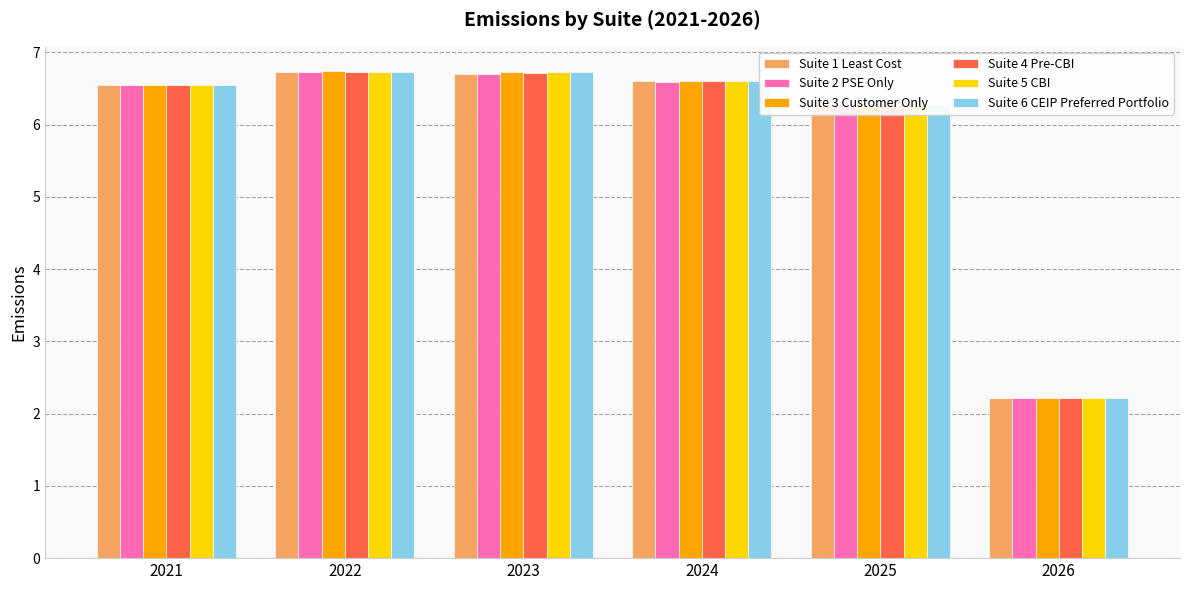

Reading left to right, what are all the values shown in this chart?

Suite 1 Least Cost: 6.5	6.7	6.7	6.6	6.3	2.2
Suite 2 PSE Only: 6.5	6.7	6.7	6.6	6.3	2.2
Suite 3 Customer Only: 6.5	6.7	6.7	6.6	6.3	2.2
Suite 4 Pre-CBI: 6.5	6.7	6.7	6.6	6.3	2.2
Suite 5 CBI: 6.5	6.7	6.7	6.6	6.3	2.2
Suite 6 CEIP Preferred Portfolio: 6.5	6.7	6.7	6.6	6.3	2.2